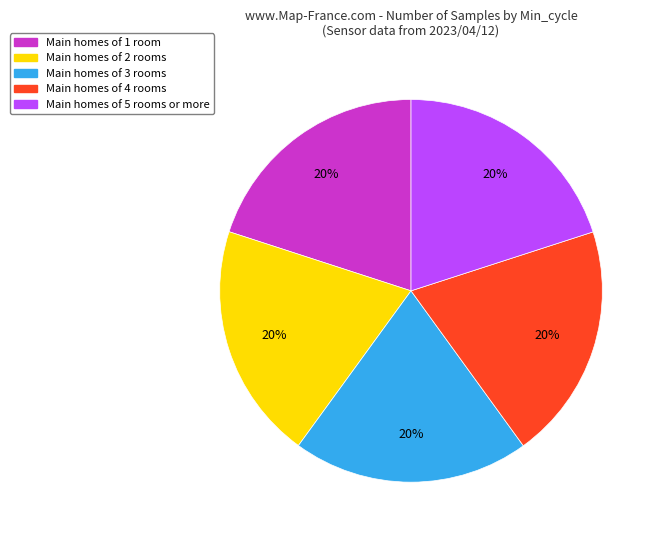

To the nearest percent, what is the average slice percentage?

20%